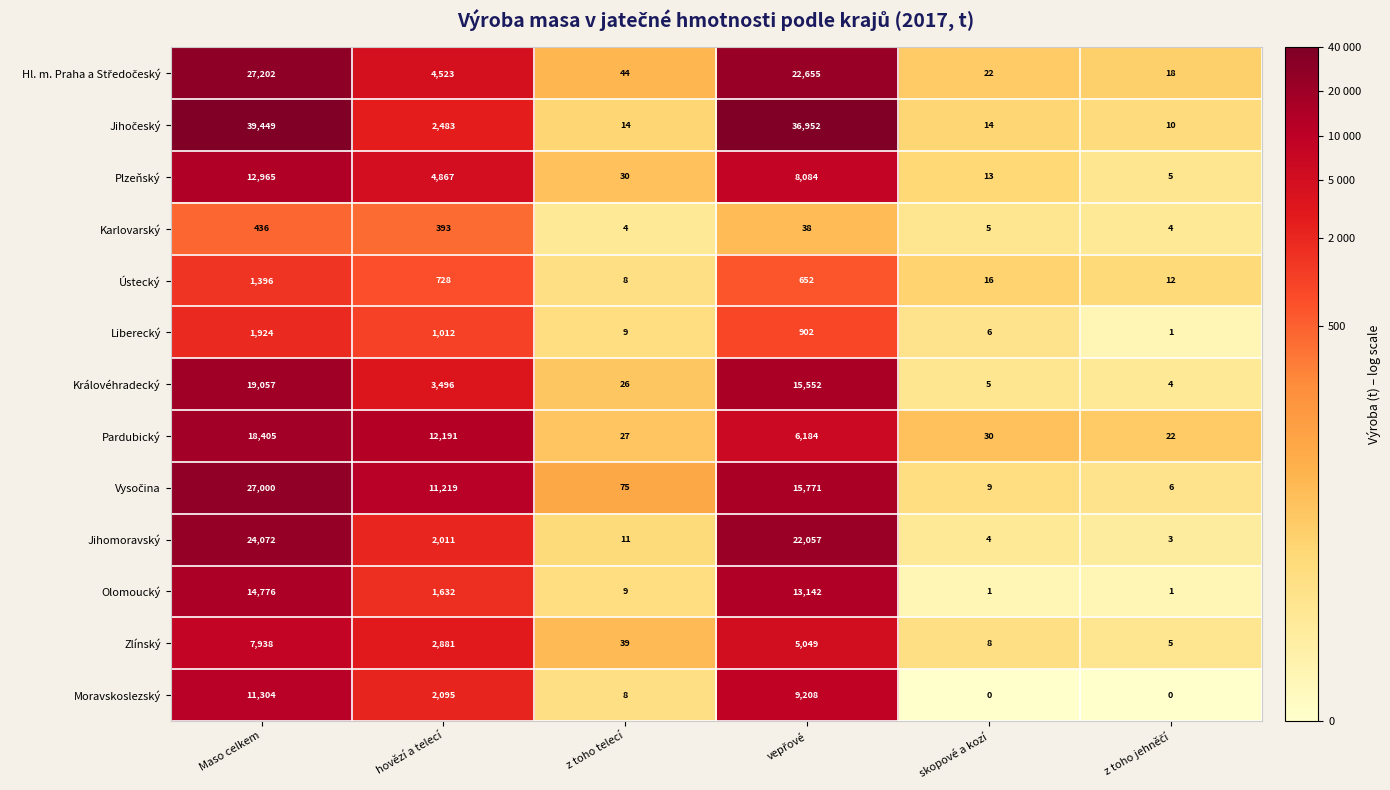

At which category is the sum across all series the highest?

Maso celkem